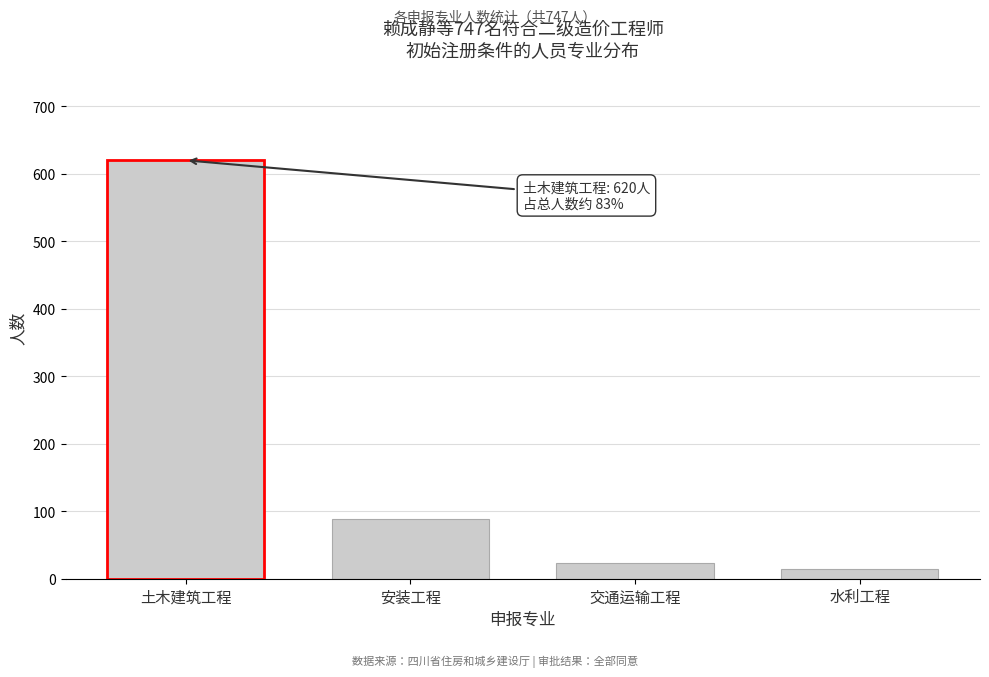

Reading left to right, what are all the values shown in this chart?

土木建筑工程=620	安装工程=89	交通运输工程=23	水利工程=15